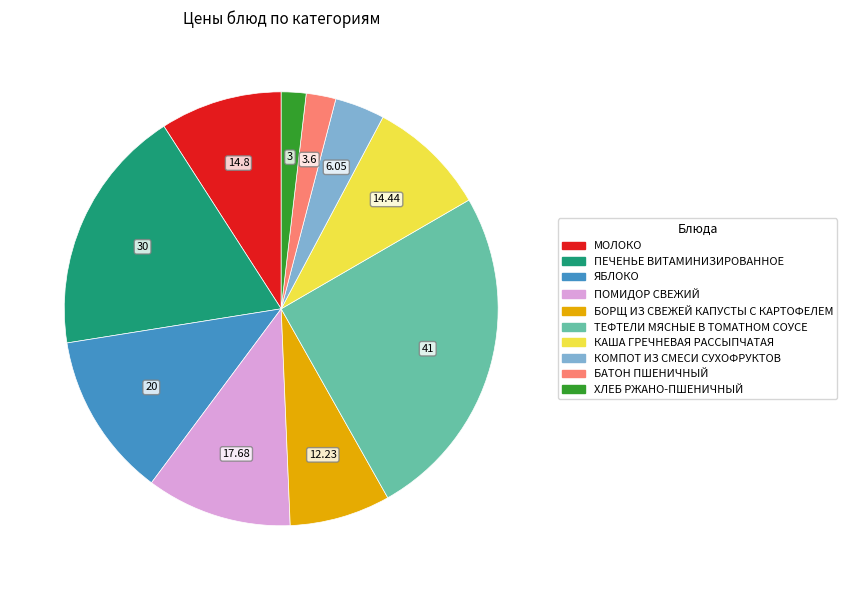

Count the number of slices in the pie.

10